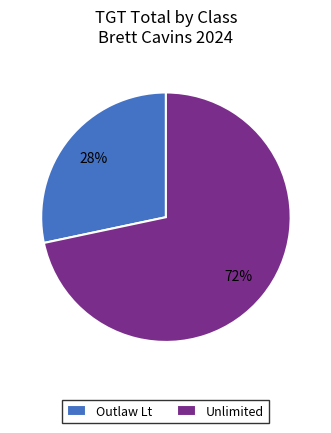

To the nearest percent, what is the combined percentage of Outlaw Lt and Unlimited?

100%